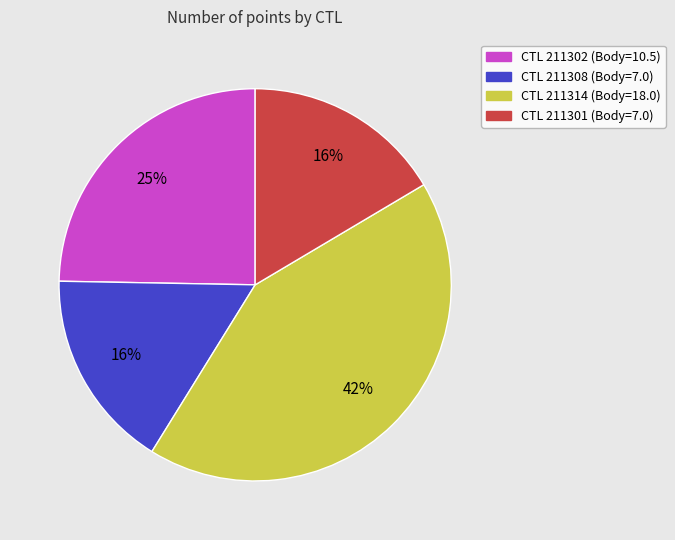

To the nearest percent, what is the difference between the largest and smallest slice percentages?

26%